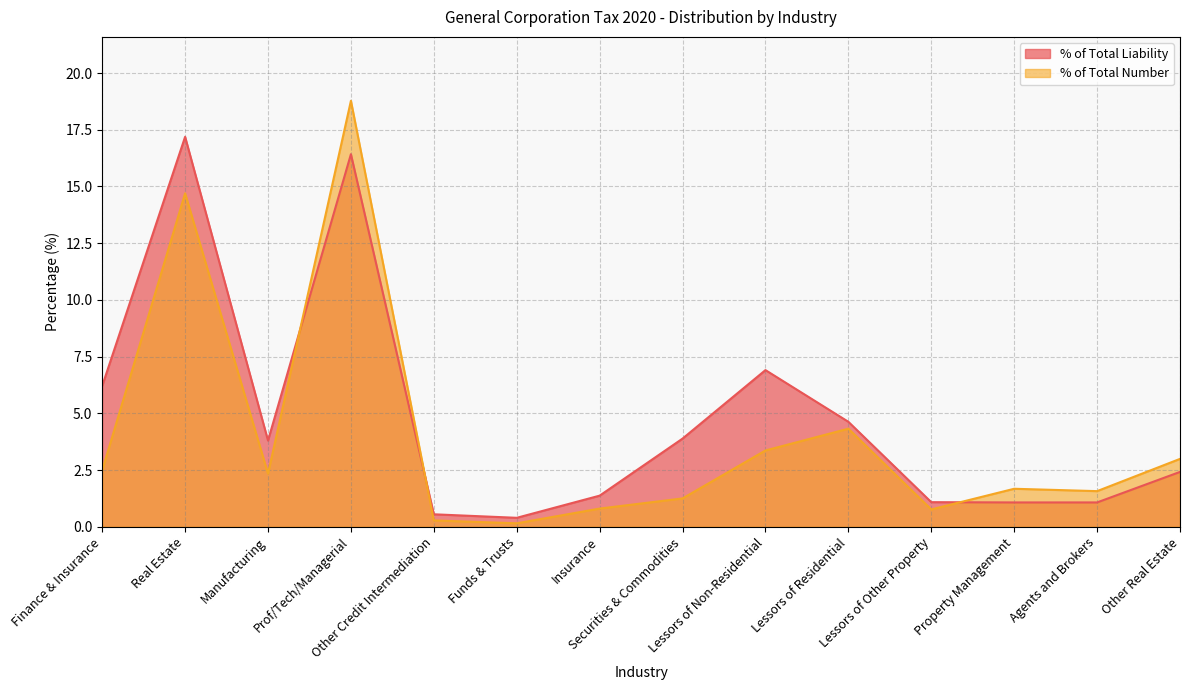

What is the highest value of the % of Total Liability series?

17.2